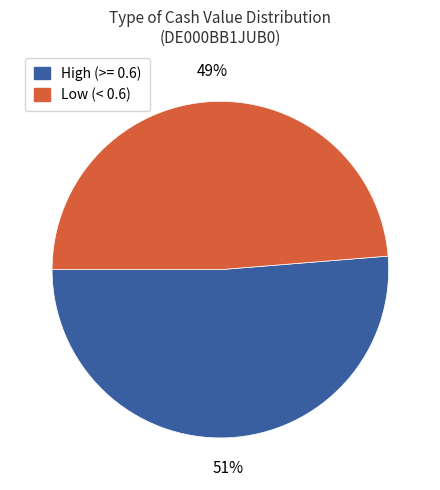

Is there a majority slice in this chart?

Yes